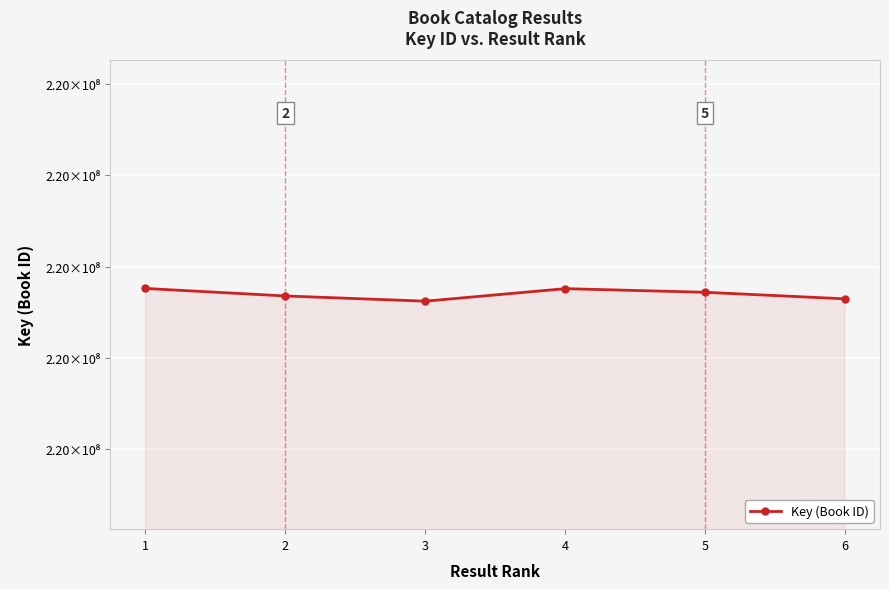

Does the chart have visible grid lines?

Yes